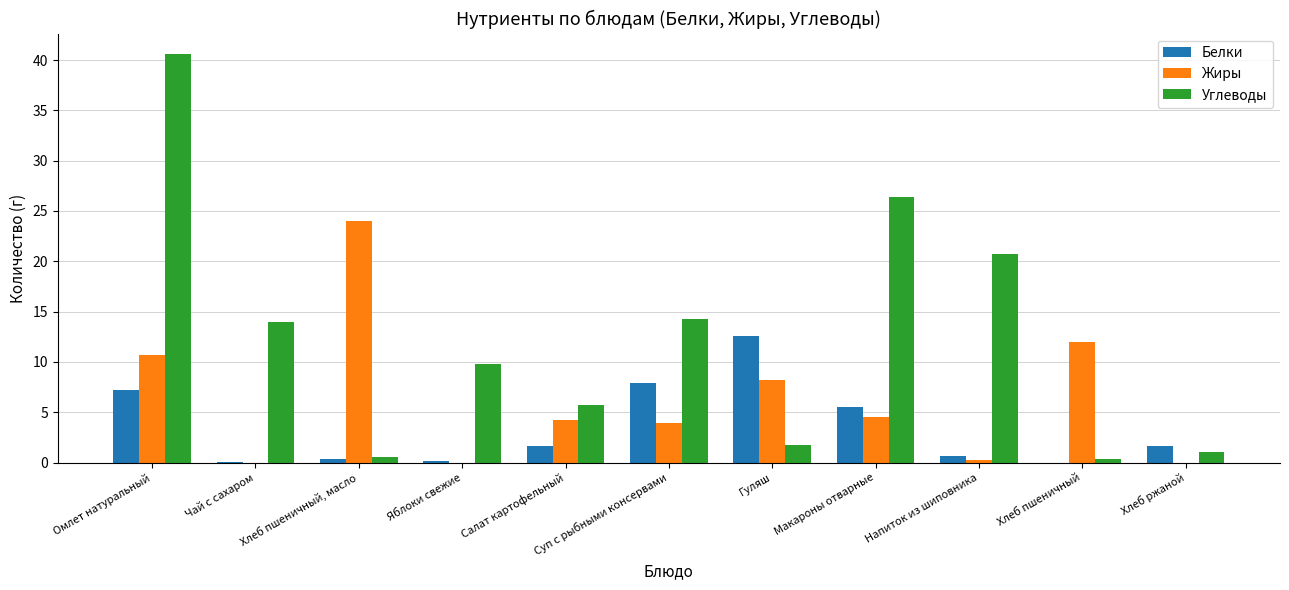

How many categories are shown in the chart?

11